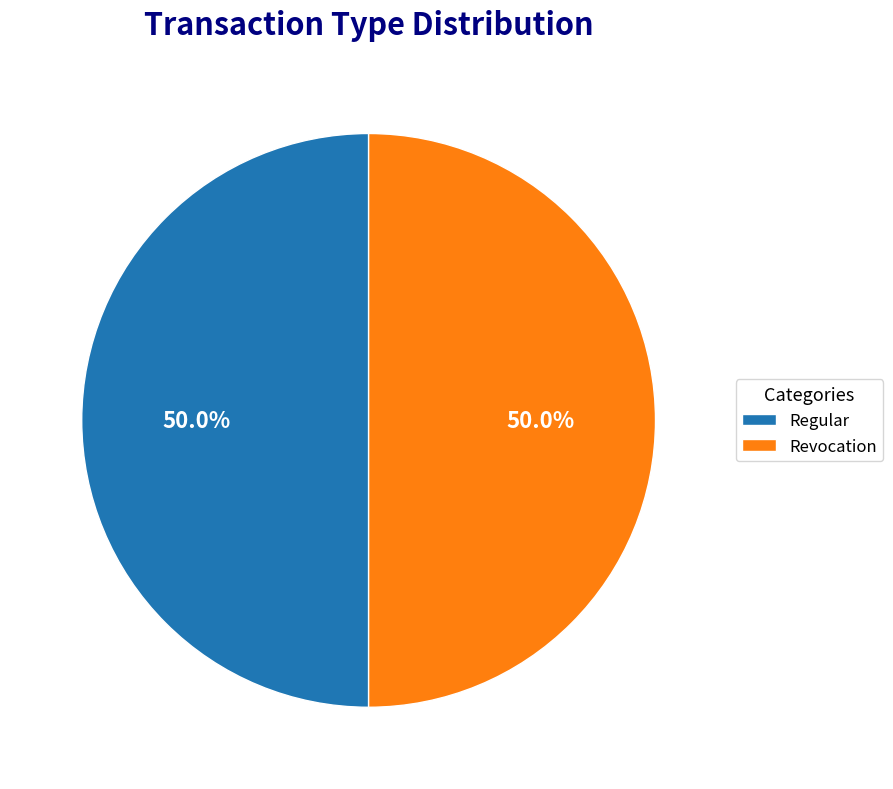

What is the ratio of the value at Revocation to the value at Regular?

1.0